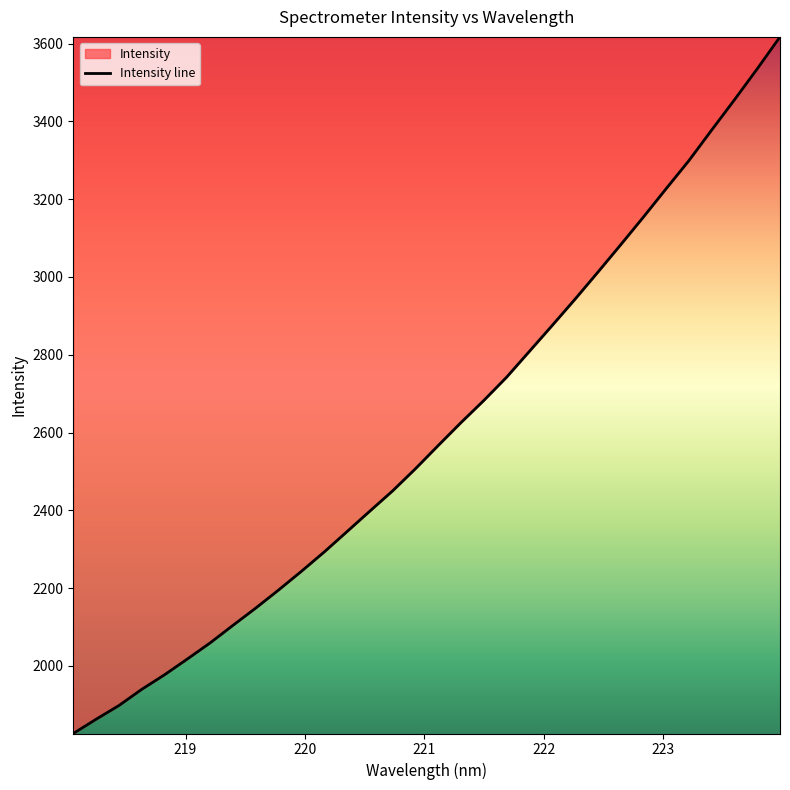

What is the label of the 20th point from the left?

221.6902